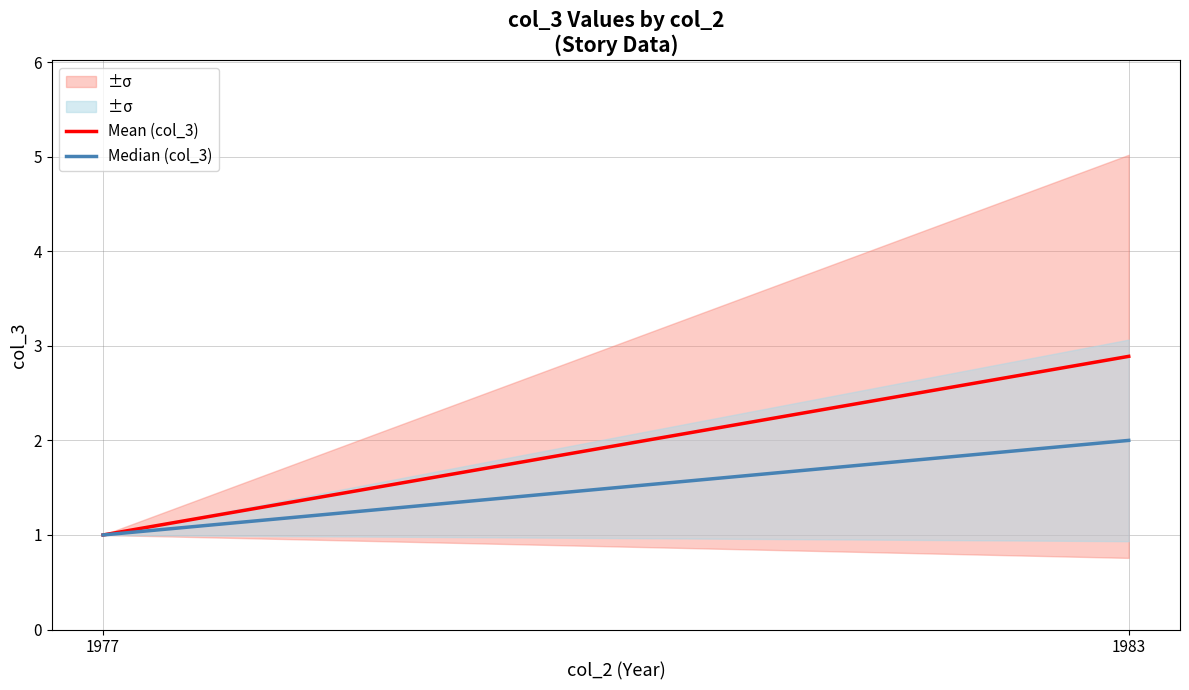

True or false: Median (col_3) has a value of 0.4 at 1977.

False